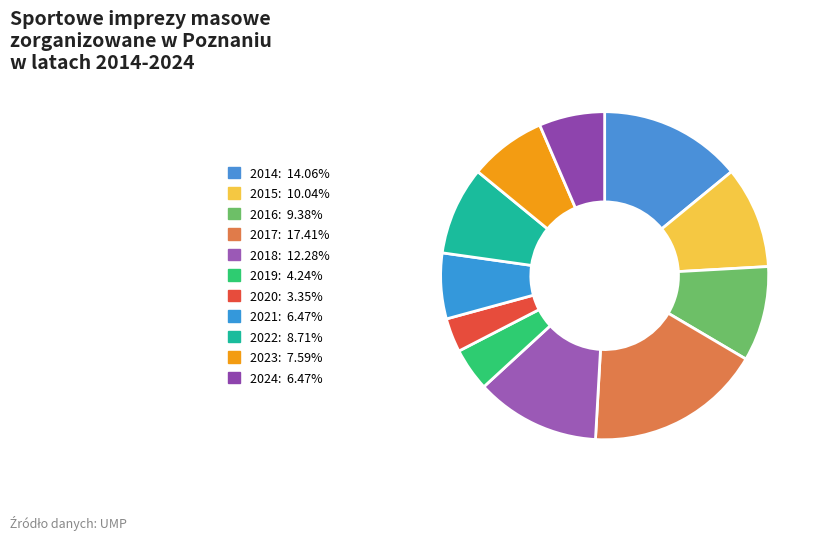

How much of the chart is everything except 2017?

82.6%